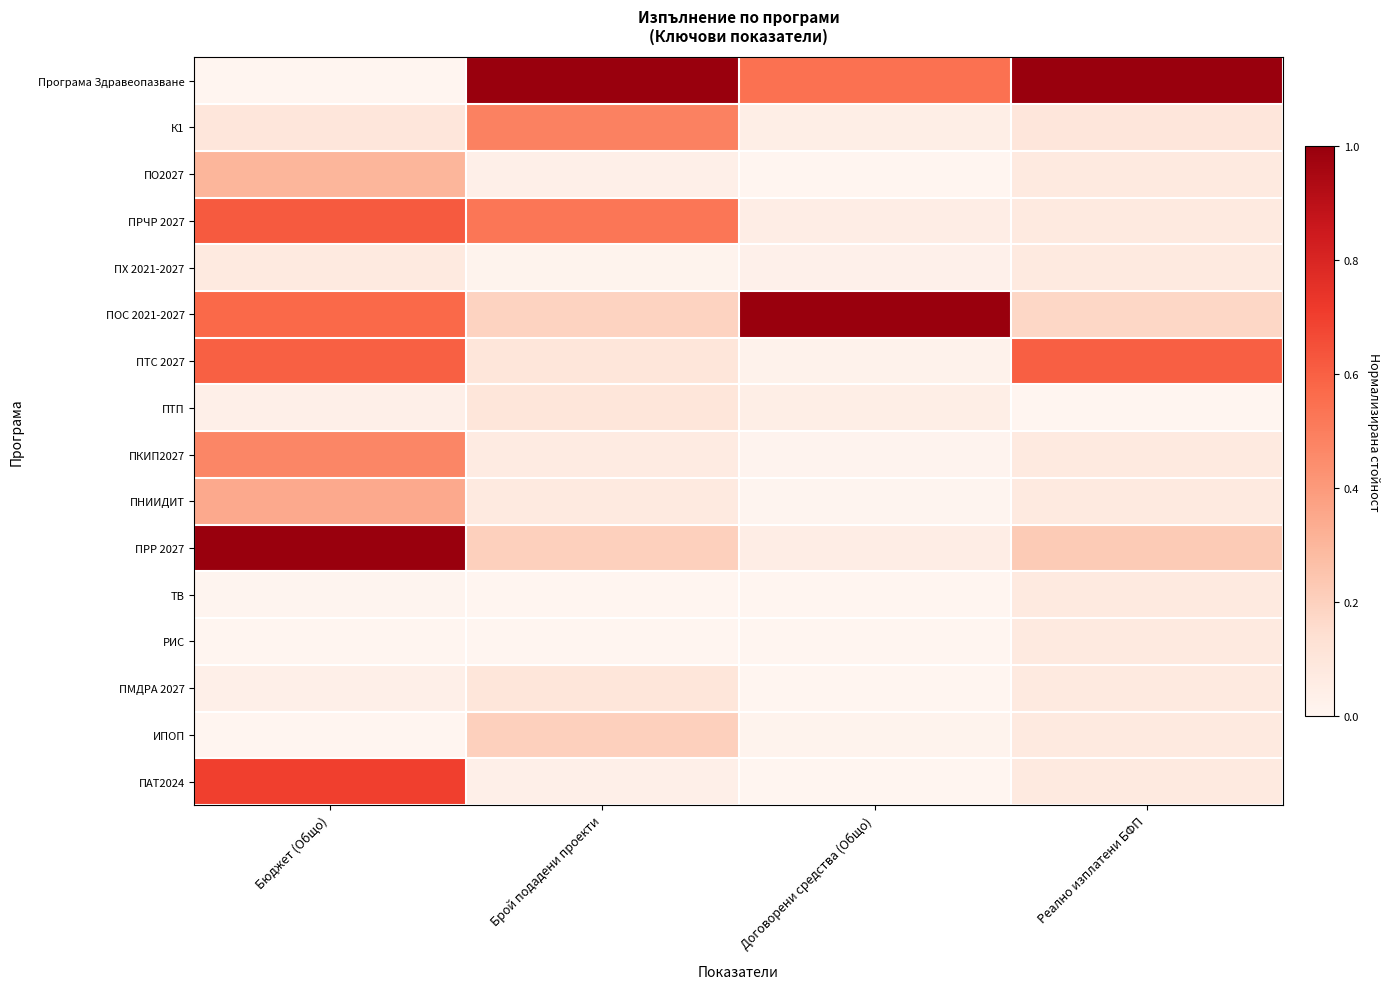

At which category does the chart reach its peak across all series?

Брой подадени проекти